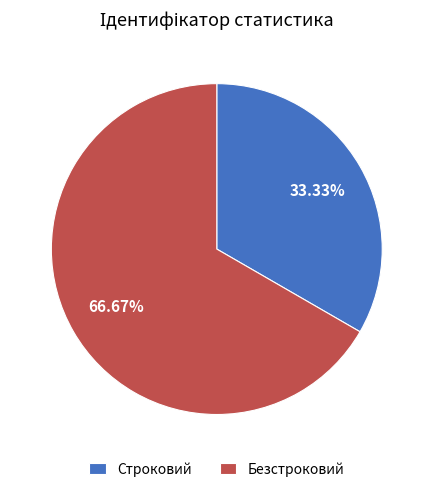

Count the number of slices in the pie.

2